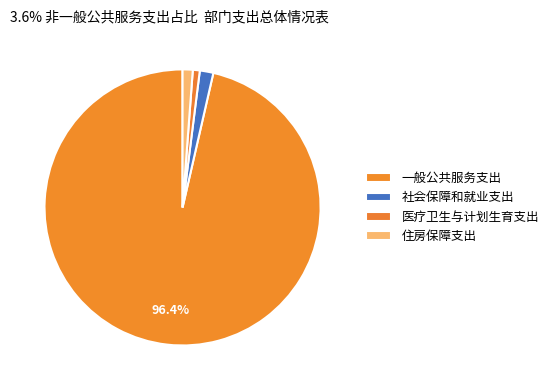

Count the number of slices in the pie.

4